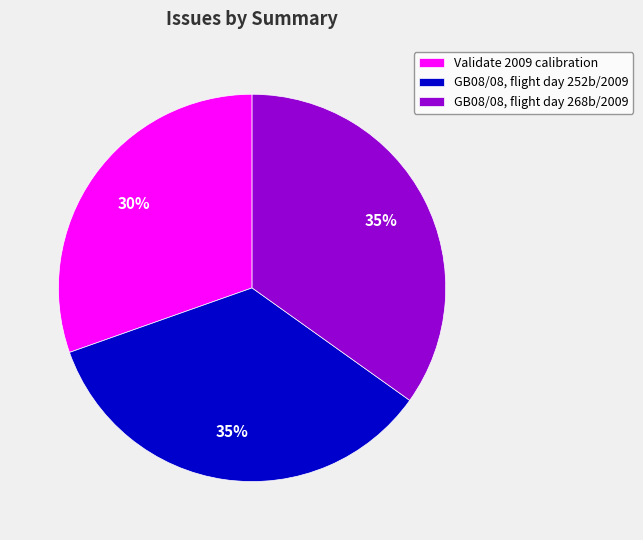

Which slice is the smallest?

Validate 2009 calibration